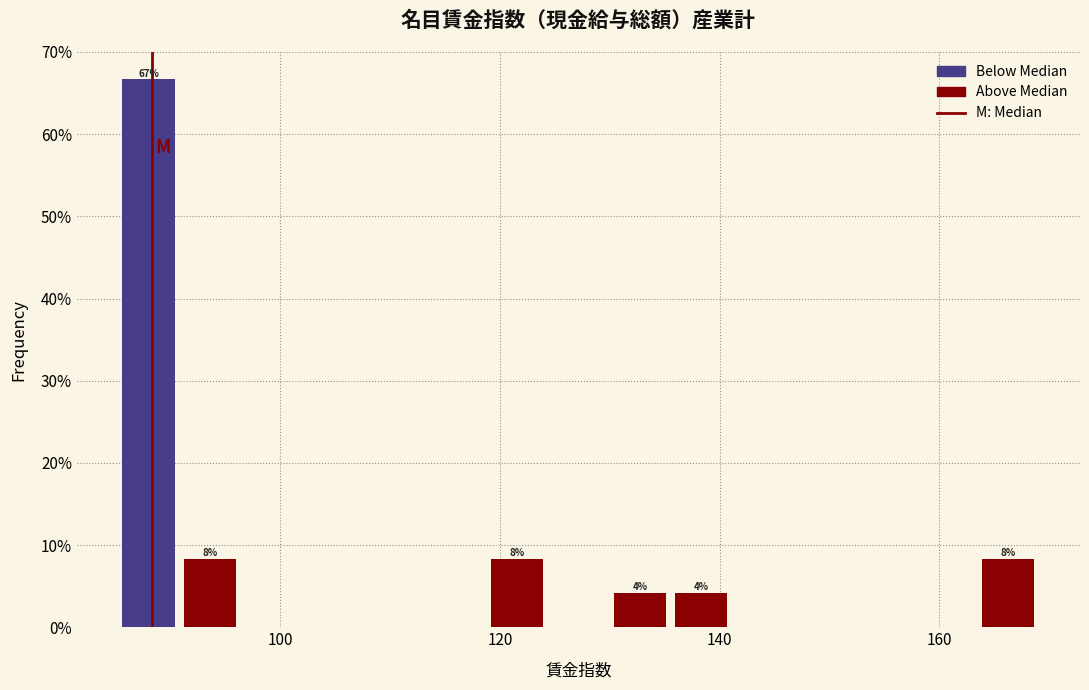

Around what value on the x-axis is the tallest bar? Give the approximate position of its centre, as read against the axis.

88